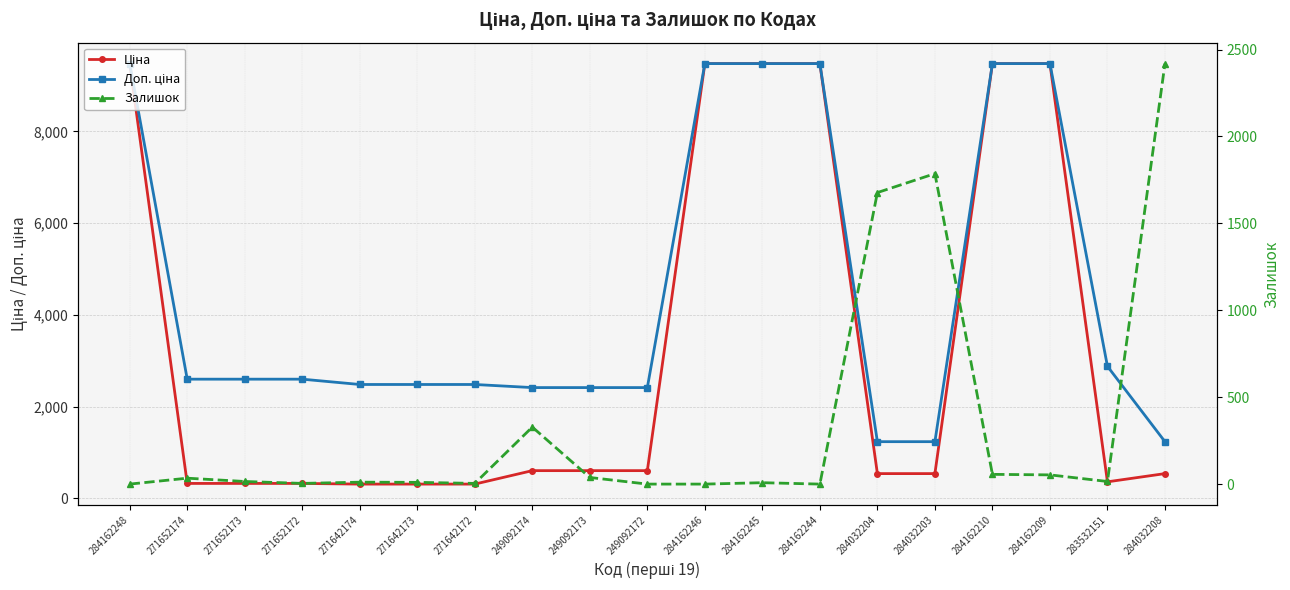

What is the label of the 12th point from the left?

284162245